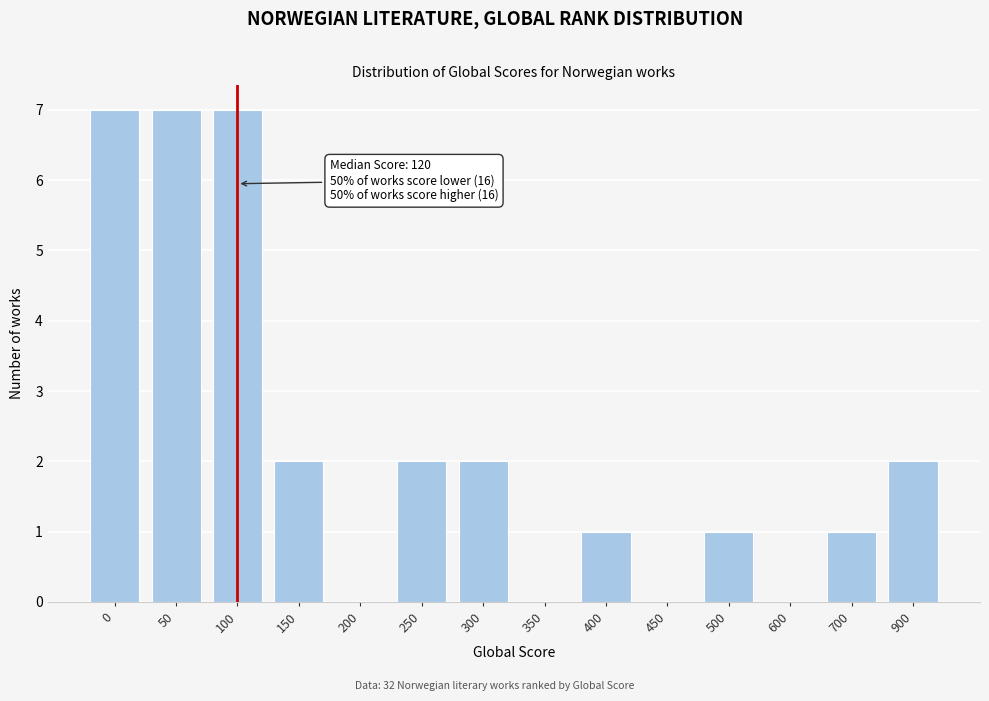

Reading right to left, what are all the values shown in this chart?

900=2	700=1	600=0	500=1	450=0	400=1	350=0	300=2	250=2	200=0	150=2	100=7	50=7	0=7